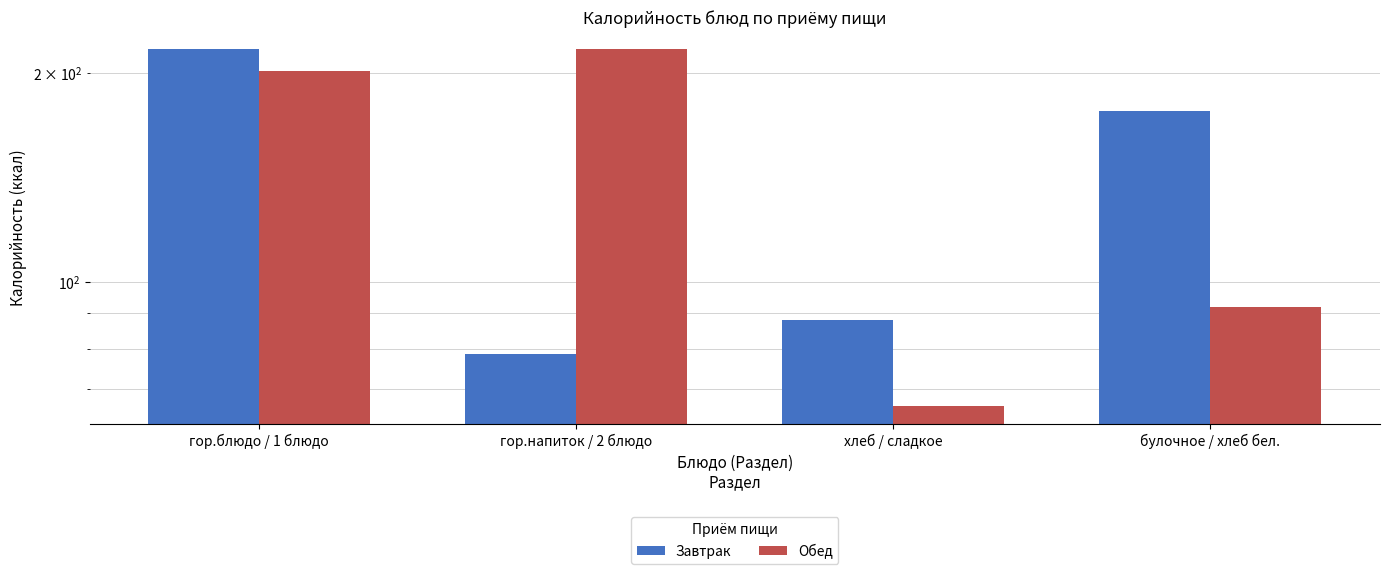

Which category has the highest value in the Завтрак series?

гор.блюдо / 1 блюдо